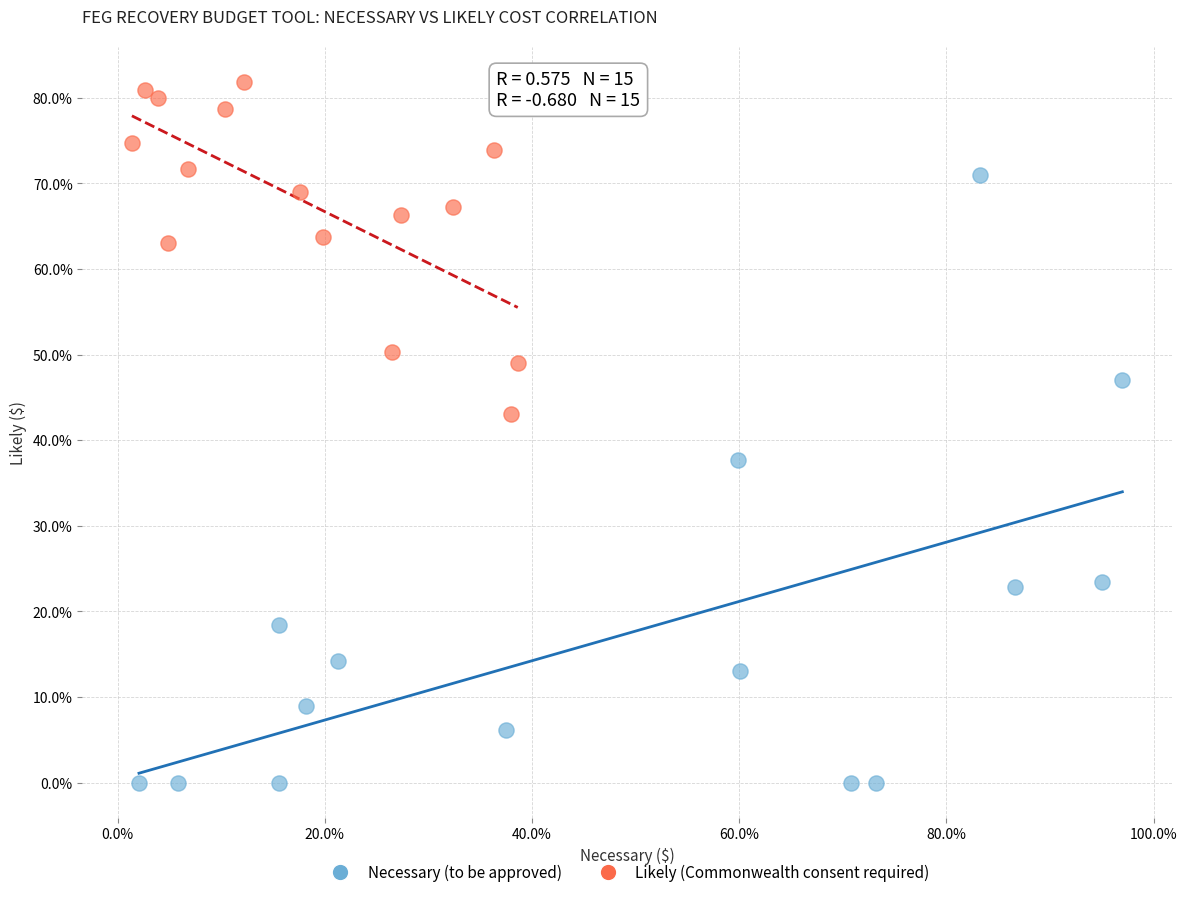

Which series has the largest Y range (max minus min)?

Necessary (to be approved)